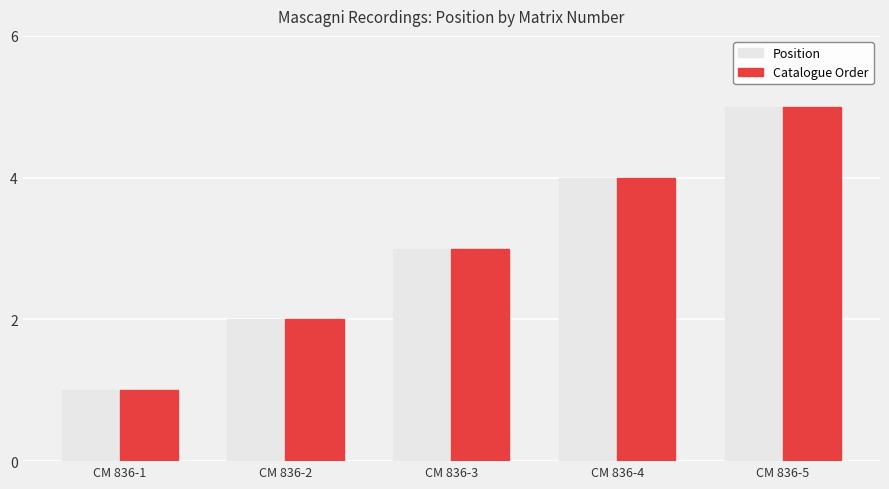

What is the difference between the maximum and minimum values in the Catalogue Order series?

4